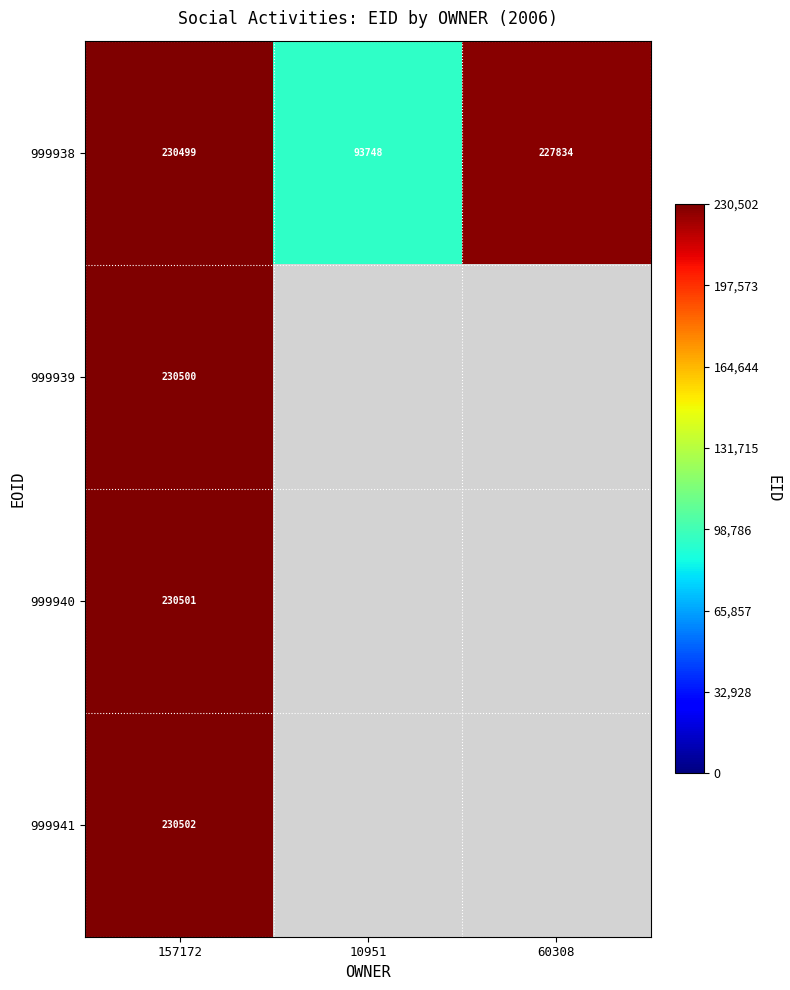

At 157172, list the series in order from smallest to largest.

999938, 999939, 999940, 999941